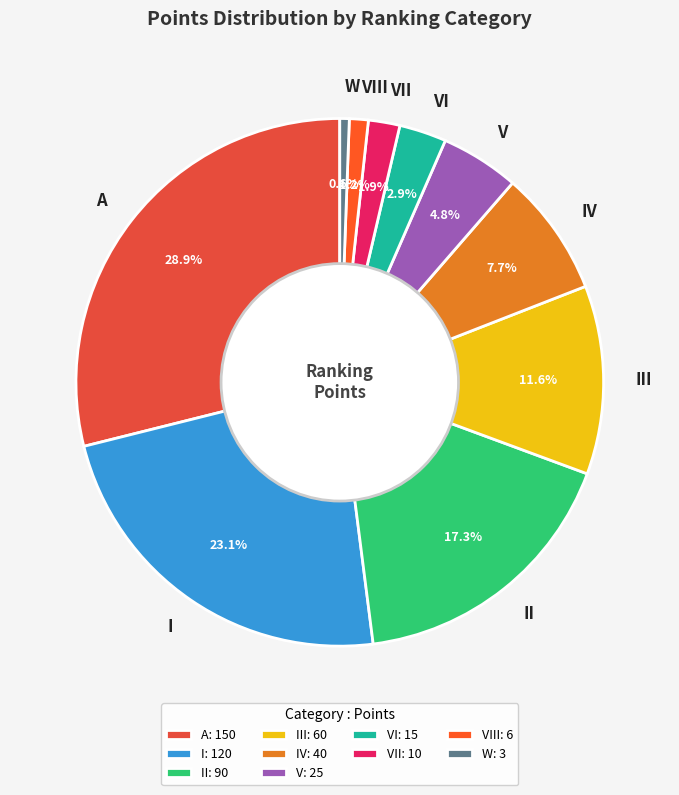

Does any single category account for the majority?

No